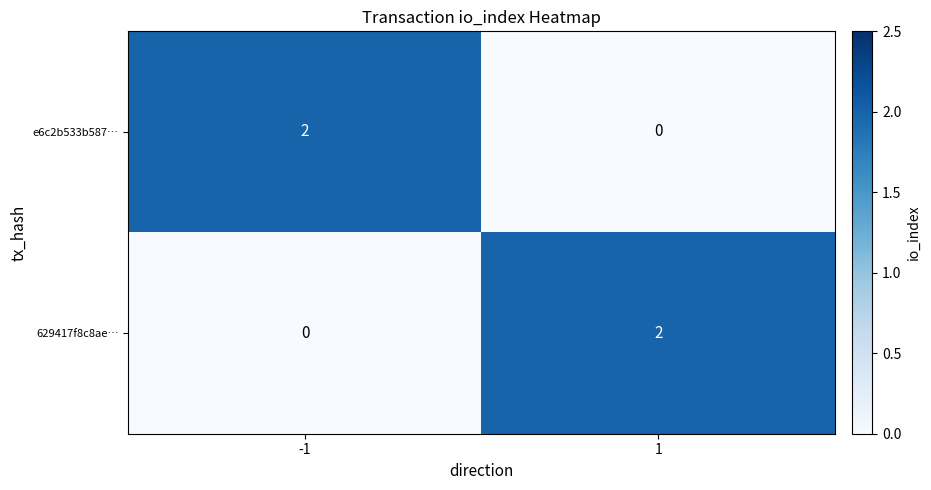

True or false: e6c2b533b587… has a value of 2 at -1.

True